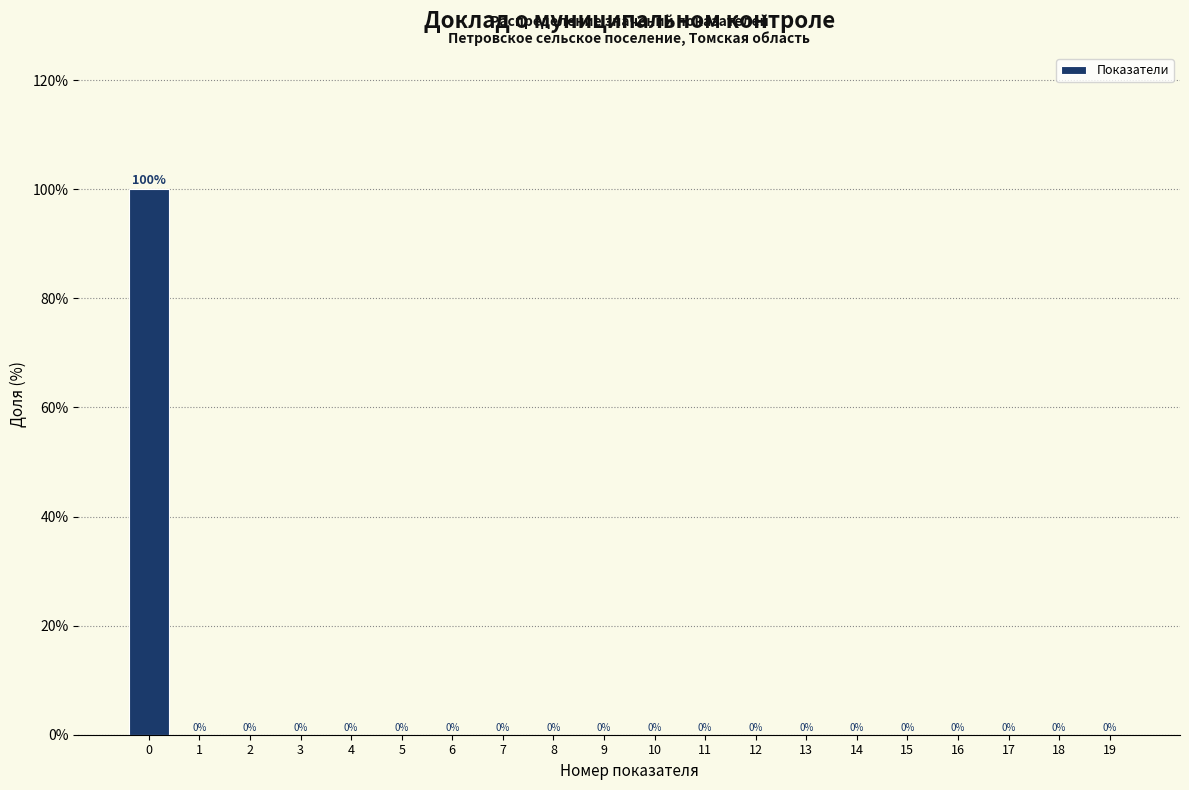

Reading left to right, transcribe all the data shown in this chart.

0=100	1=0	2=0	3=0	4=0	5=0	6=0	7=0	8=0	9=0	10=0	11=0	12=0	13=0	14=0	15=0	16=0	17=0	18=0	19=0